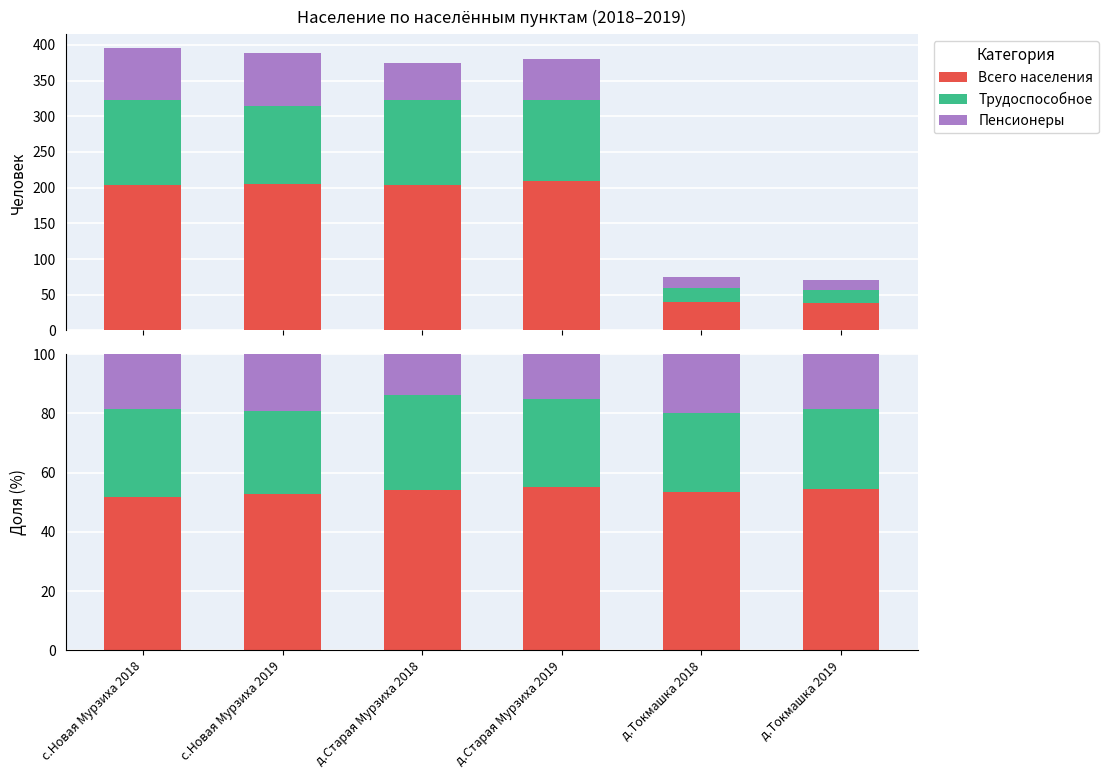

What is the sum of all Пенсионеры values?

105.5